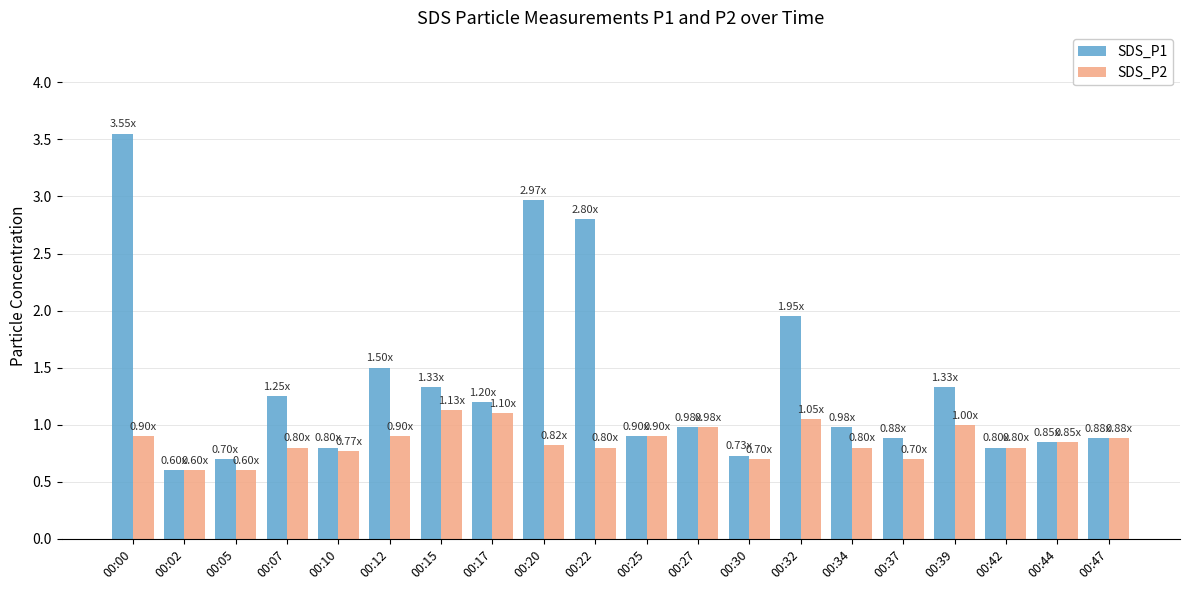

How many groups of bars are there?

20